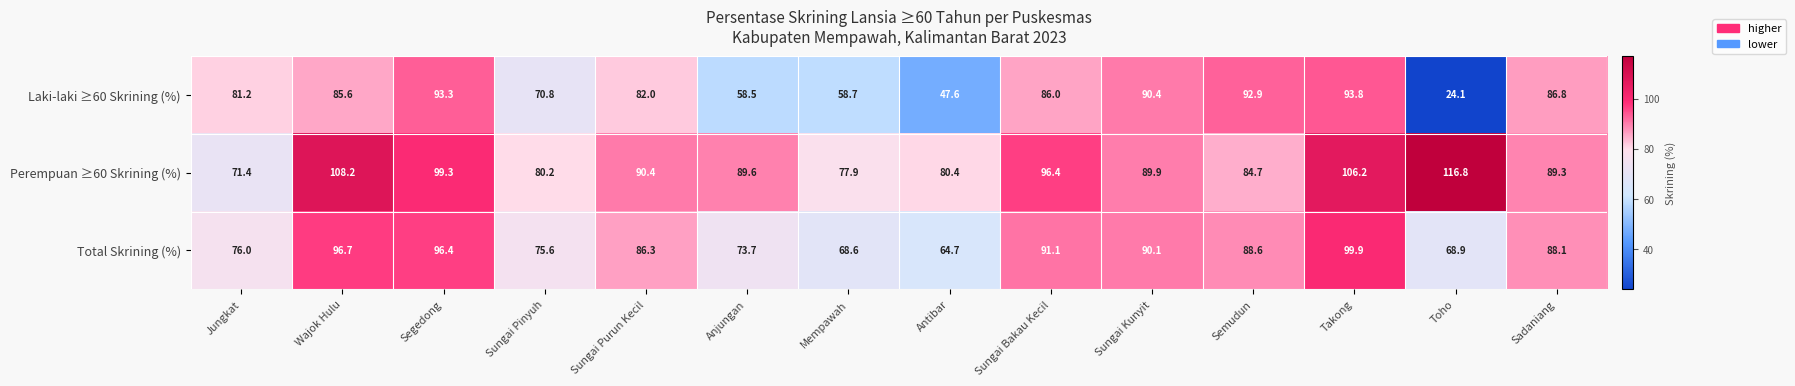

Between Wajok Hulu and Mempawah, which series saw the biggest shift?

Perempuan ≥60 Skrining (%)